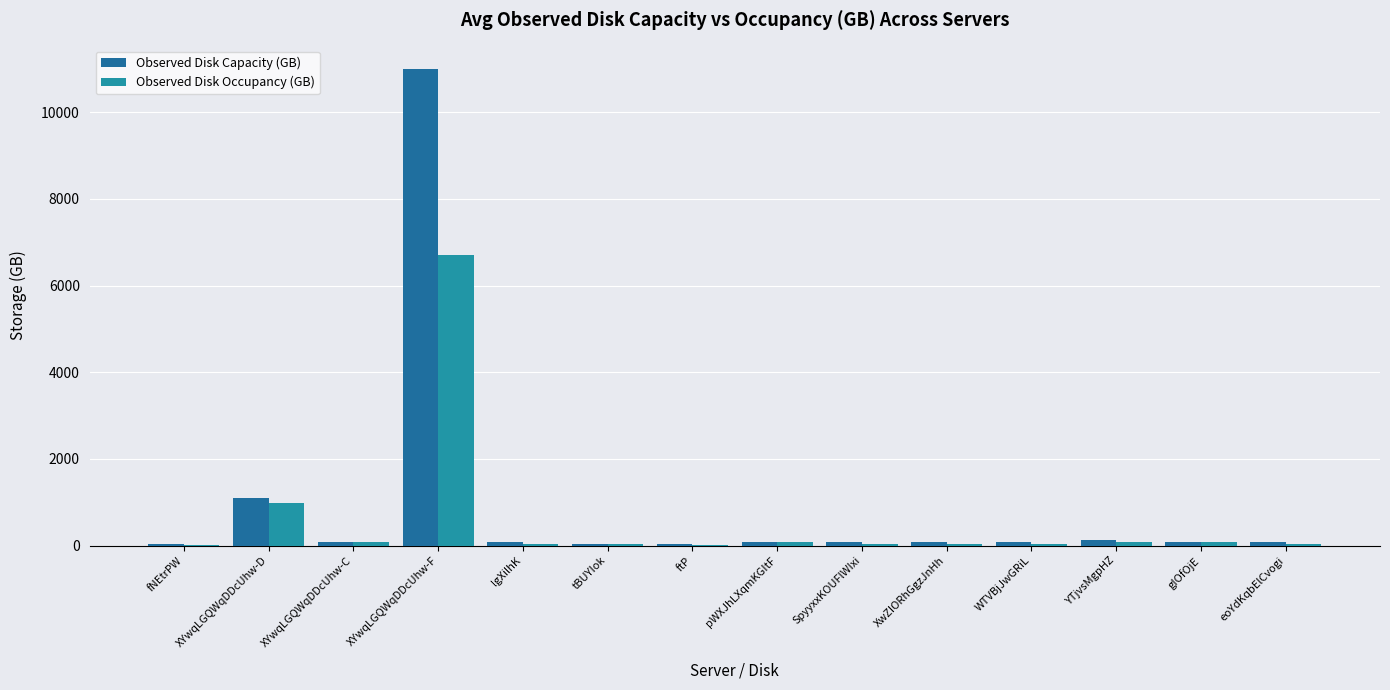

Which category has the lowest value in the Observed Disk Occupancy (GB) series?

ftP